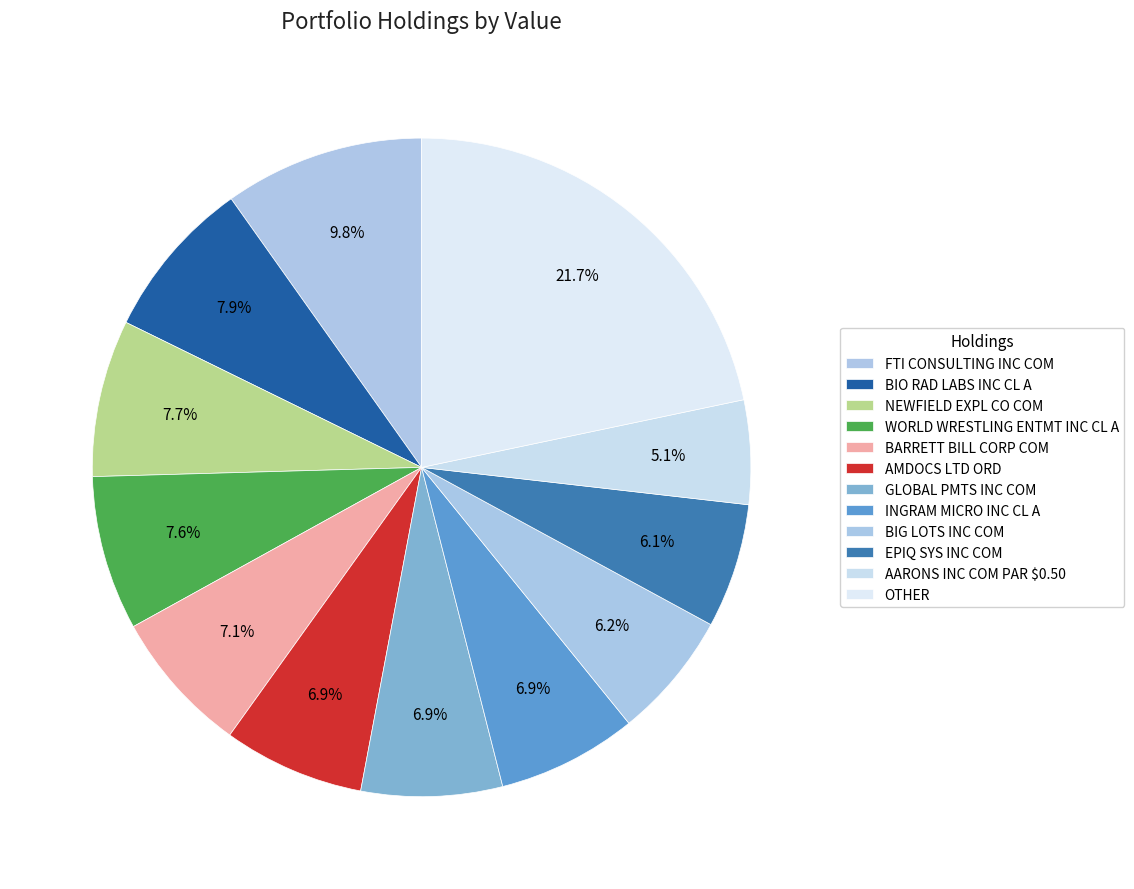

Does GLOBAL PMTS INC COM represent more than half of the total?

No